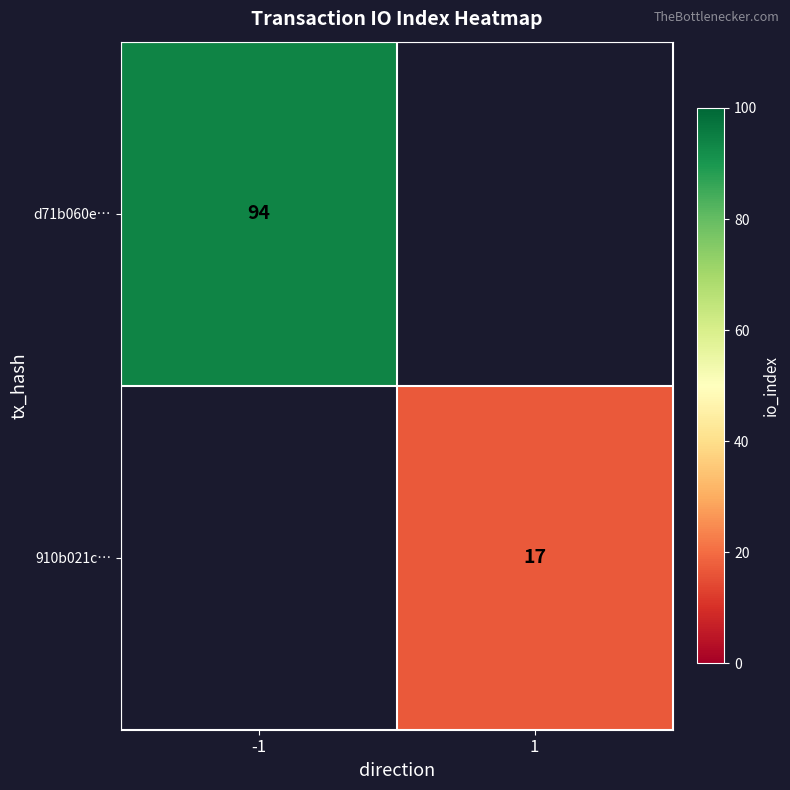

What is the minimum value shown in the chart?

17.0